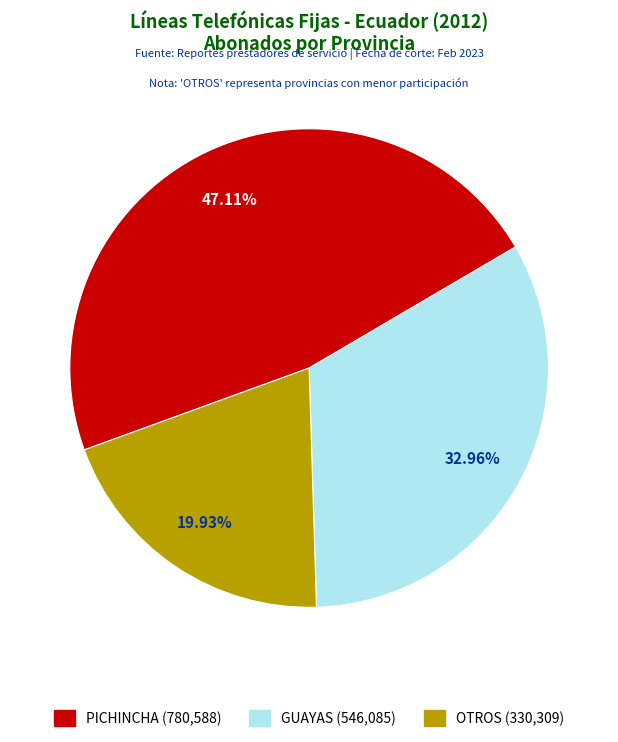

Is it true that ORELLANA is 11% of the pie?

False